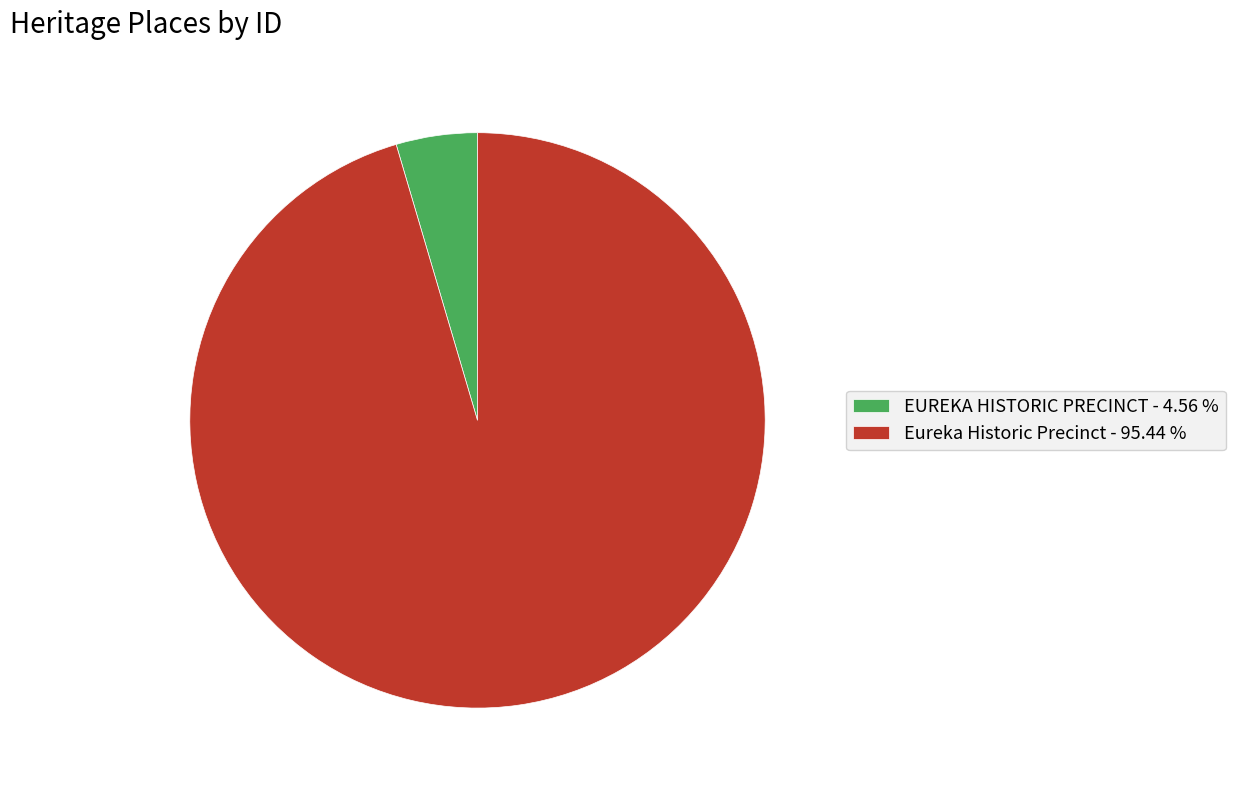

Between Eureka Historic Precinct - 95.44 % and EUREKA HISTORIC PRECINCT - 4.56 %, which is larger?

Eureka Historic Precinct - 95.44 %